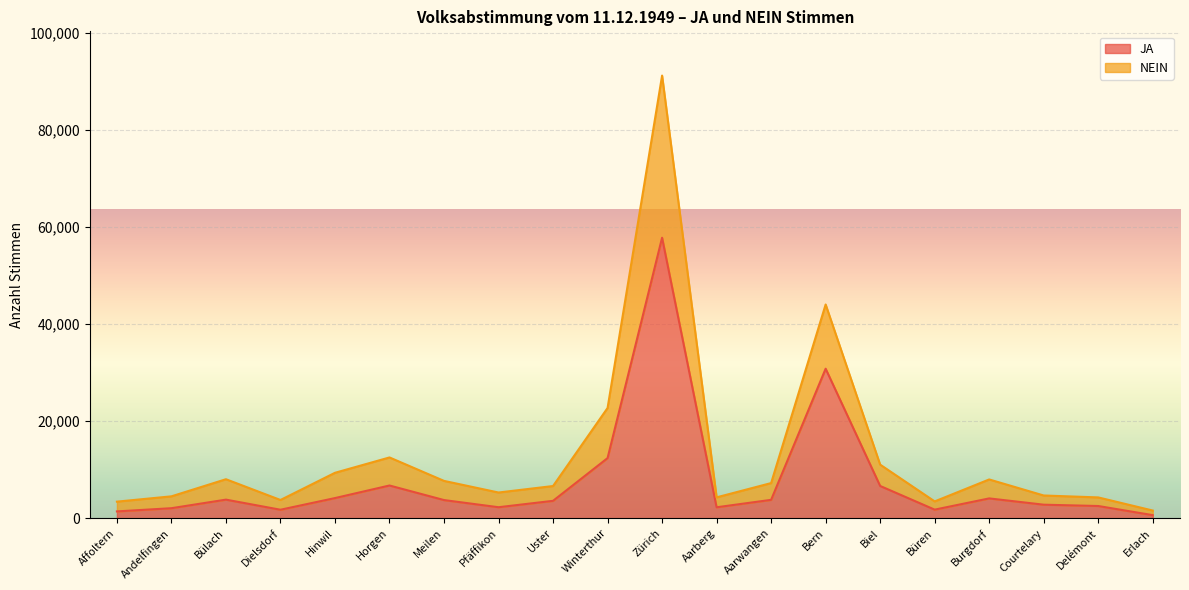

True or false: JA has a value of 852 at Dielsdorf.

False